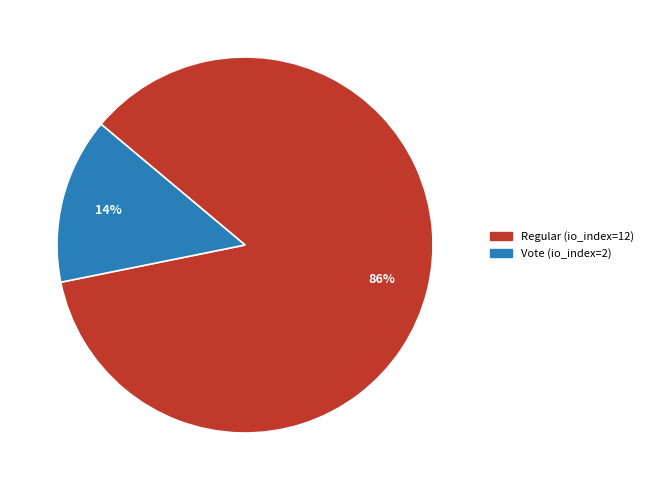

Which category has the biggest portion of the pie?

Regular (io_index=12)